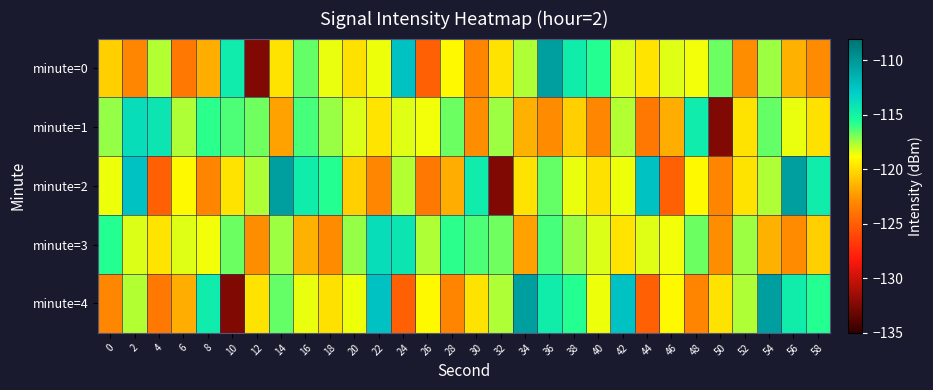

What is the total value across all series at 42?

-586.7